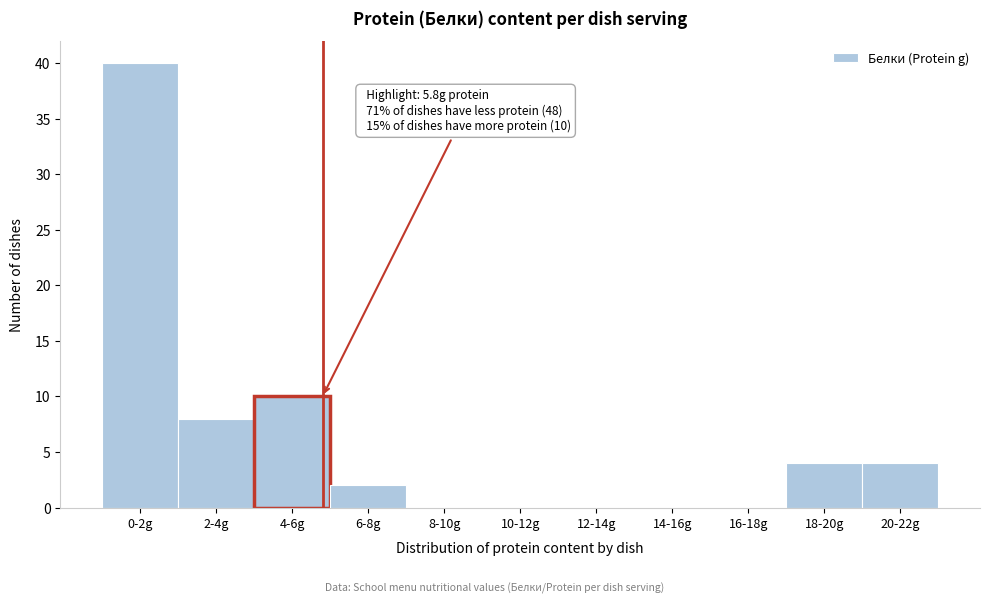

Reading left to right, list all the values displayed in this chart.

0-2g=40	2-4g=8	4-6g=10	6-8g=2	8-10g=0	10-12g=0	12-14g=0	14-16g=0	16-18g=0	18-20g=4	20-22g=4